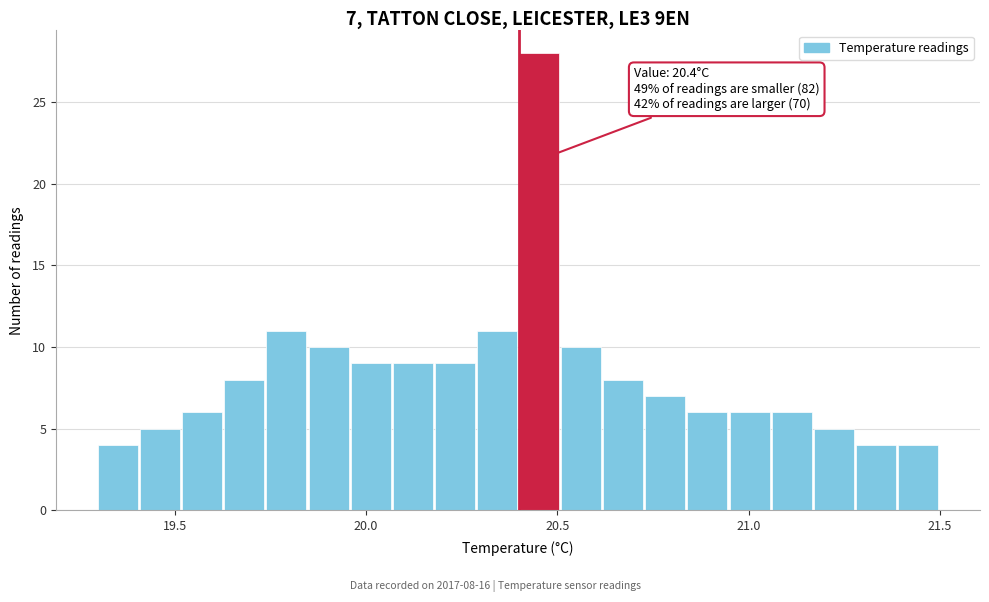

Read against the x-axis, roughly where is the centre of the tallest bar?

20.45